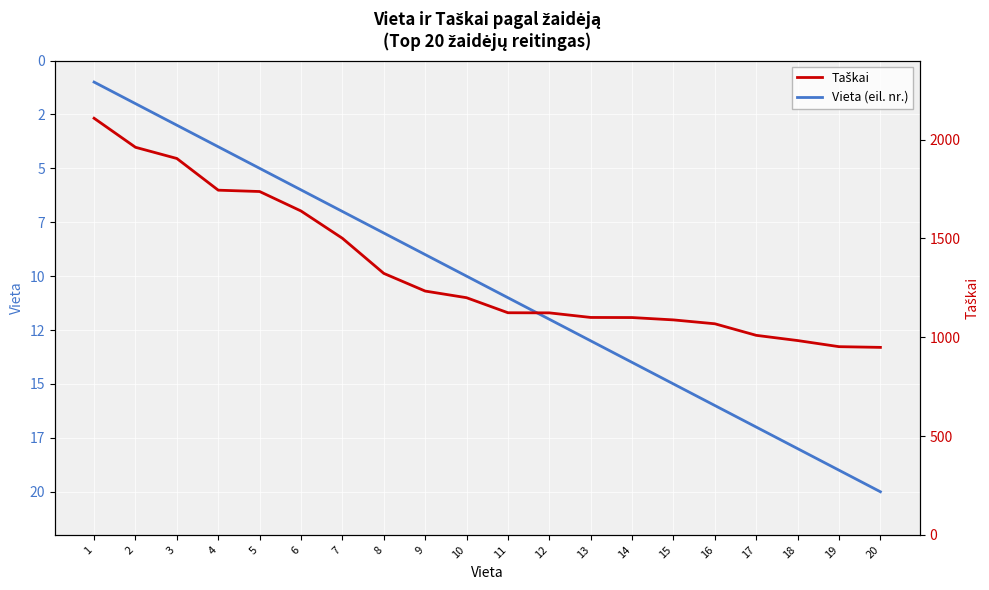

What are all the series names shown in the legend?

Vieta (eil. nr.), Taškai